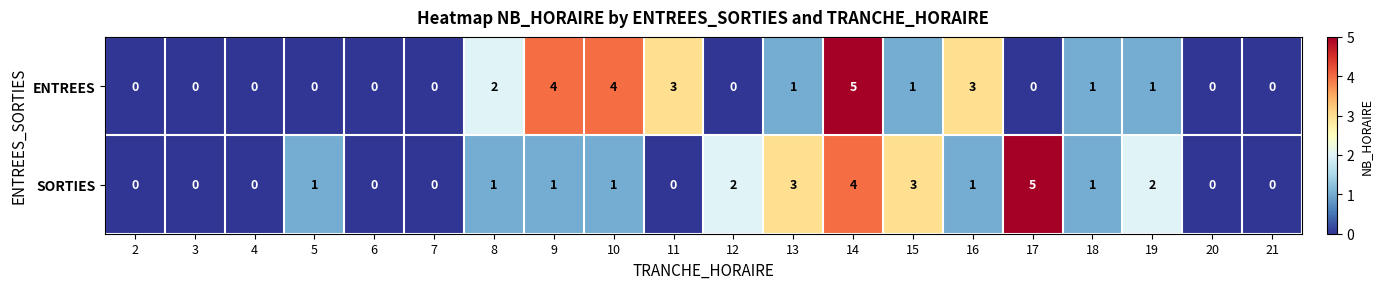

At which label does ENTREES first exceed 1?

8